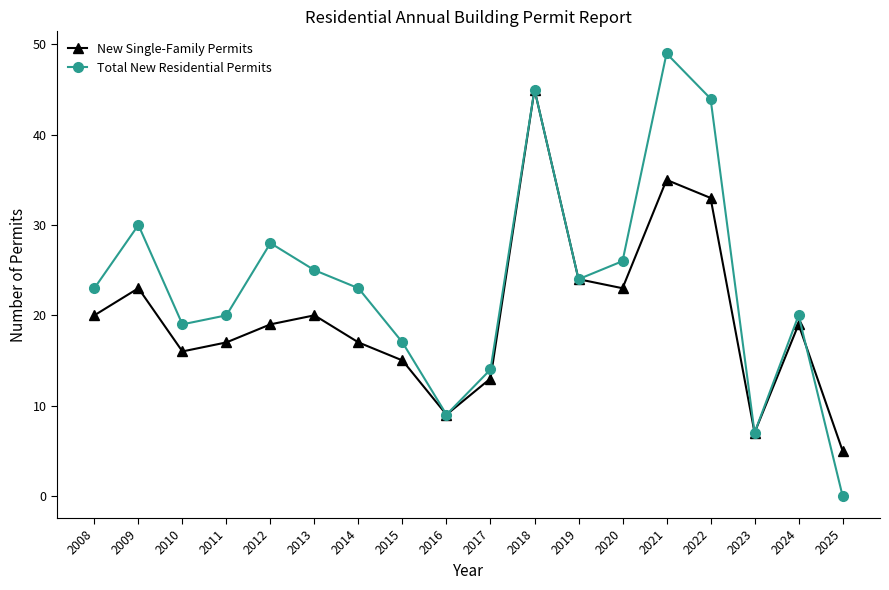

True or false: Total New Residential Permits and New Single-Family Permits intersect in this chart.

True